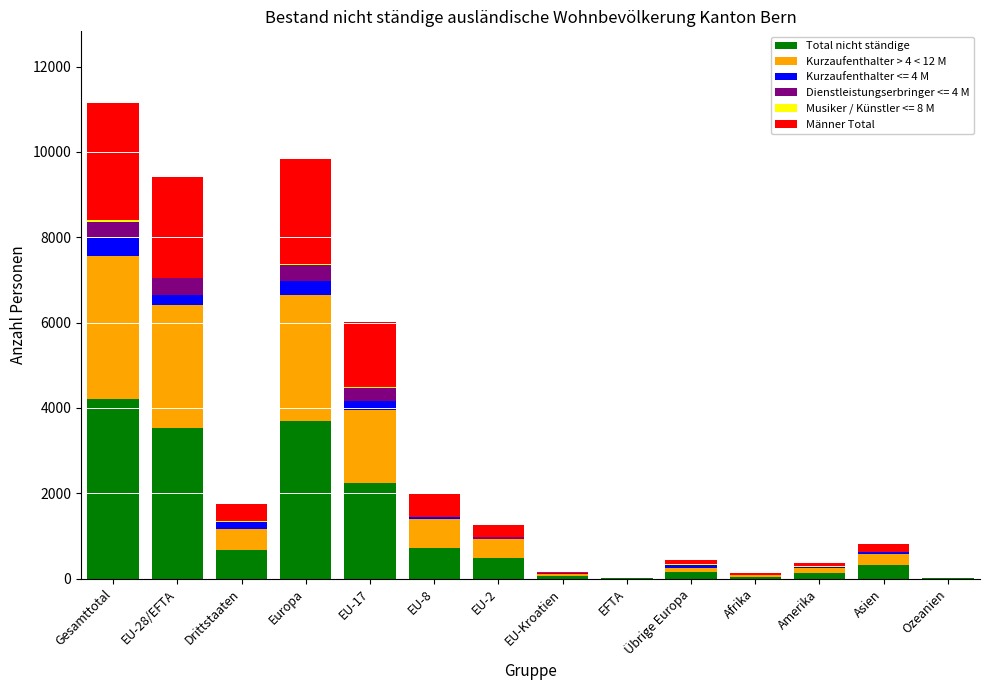

At which label does Total nicht ständige reach its peak?

Gesamttotal